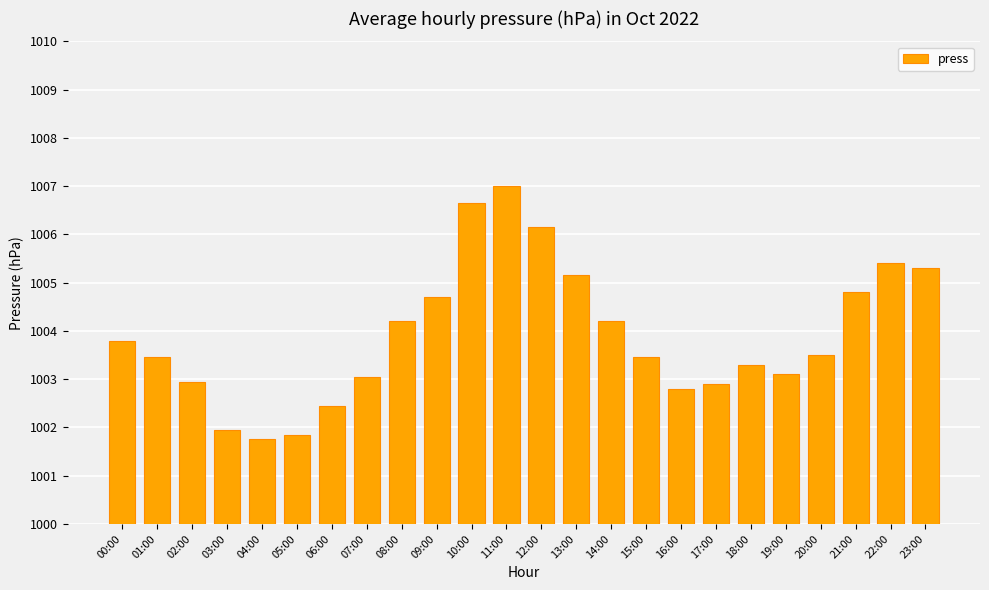

What is the label of the 3rd bar from the left?

02:00